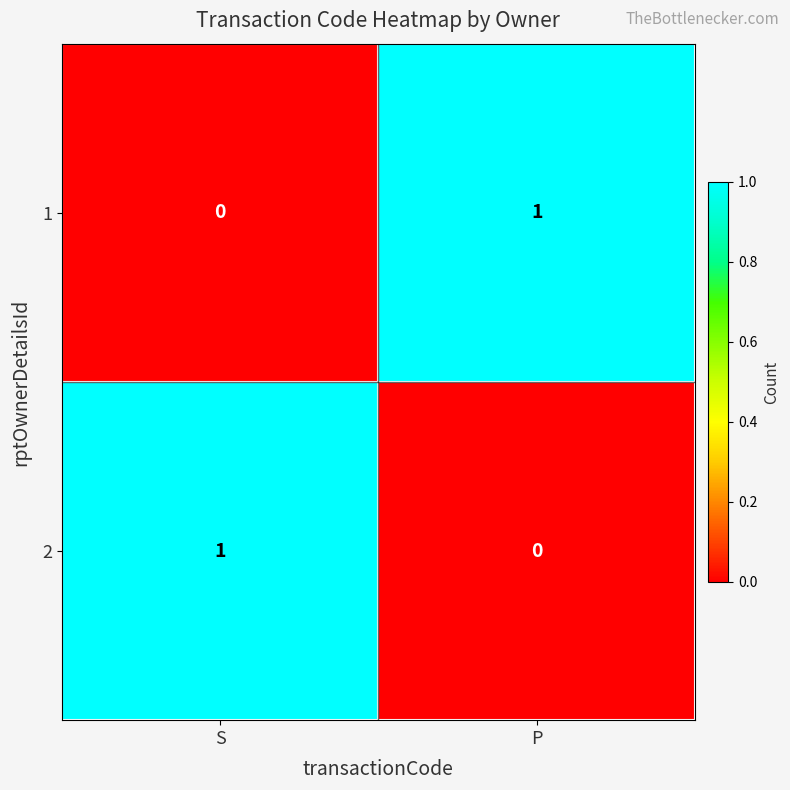

The value of 2 at P is 0. True or false?

True